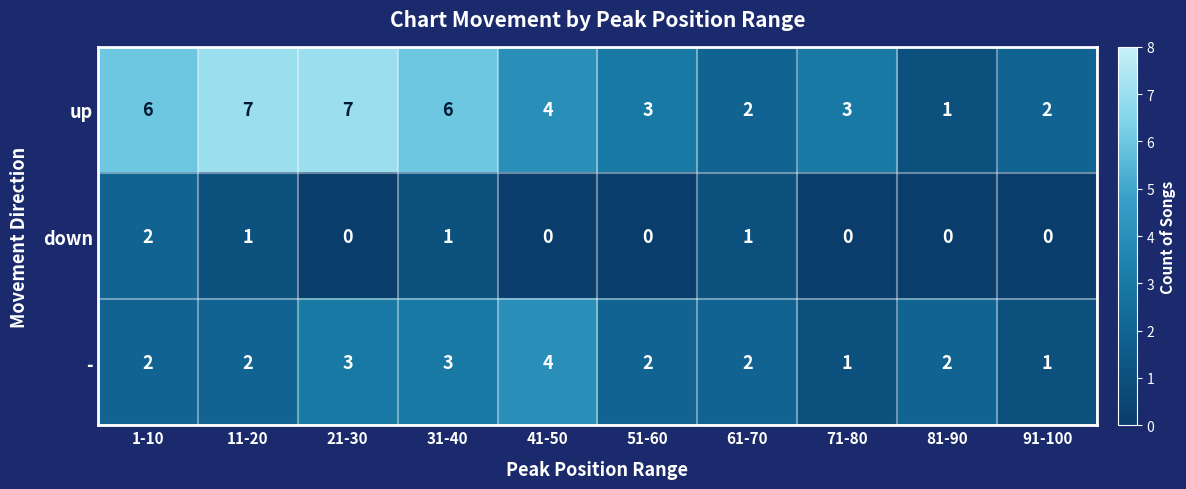

What is the total value across all series at 1-10?

10